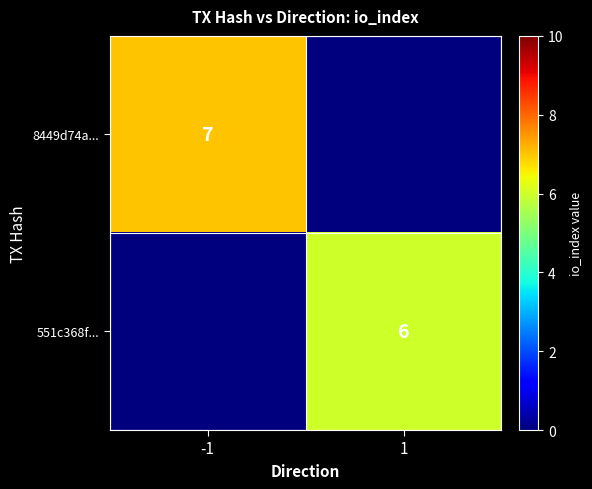

What is the greatest value displayed?

7